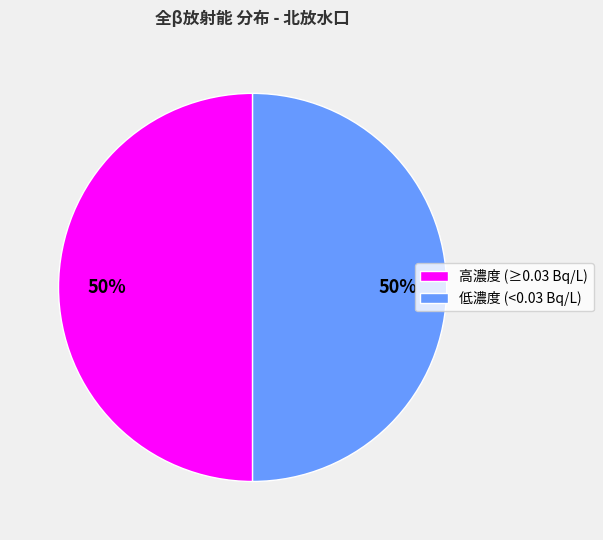

To the nearest percent, what percentage of the pie is 低濃度 (<0.03 Bq/L)?

50%